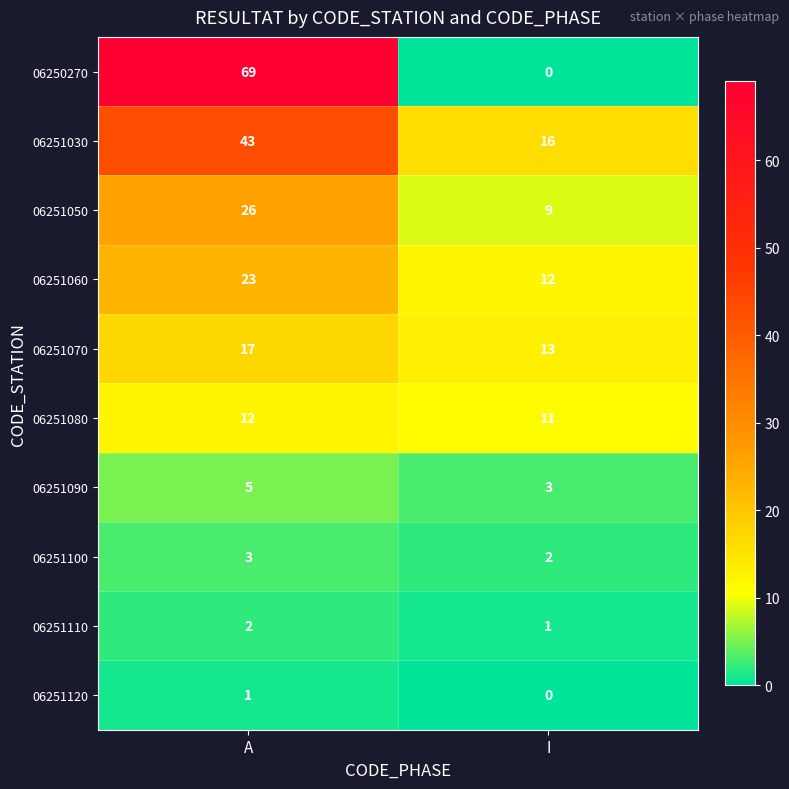

What is the highest value of the 06251030 series?

43